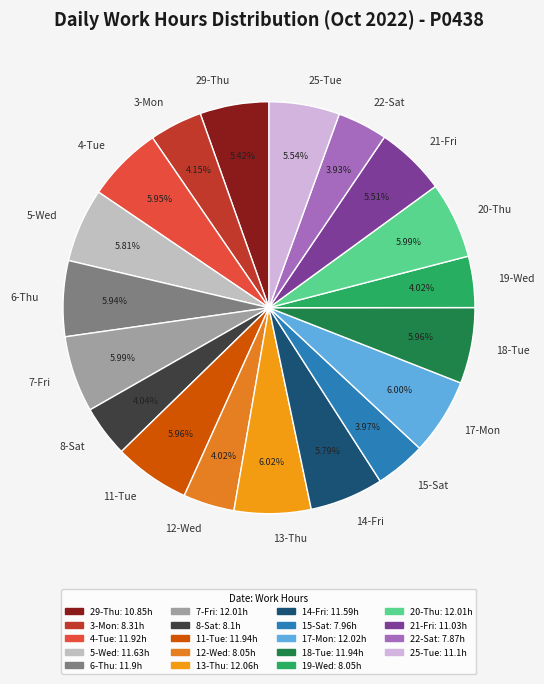

Is there any slice that represents more than half of the pie?

No